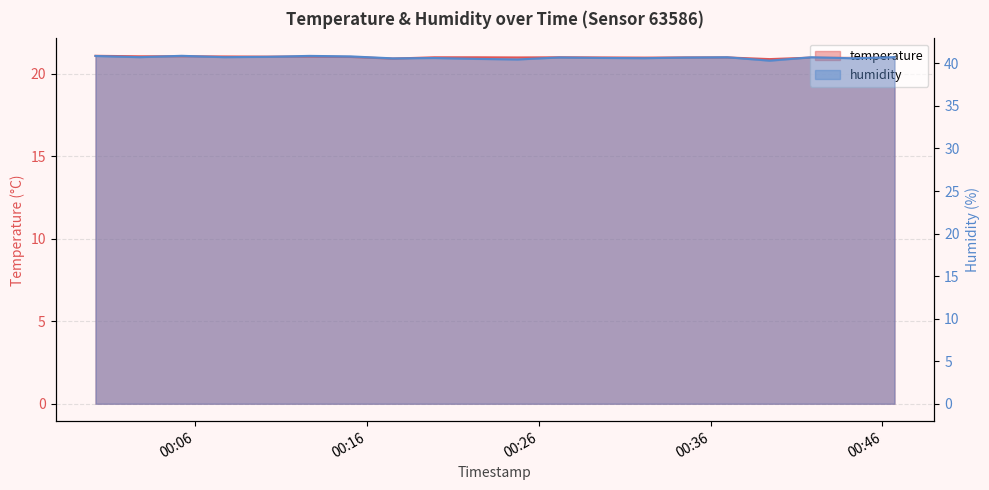

Which category has the lowest value in the humidity series?

2023-02-22T00:39:26